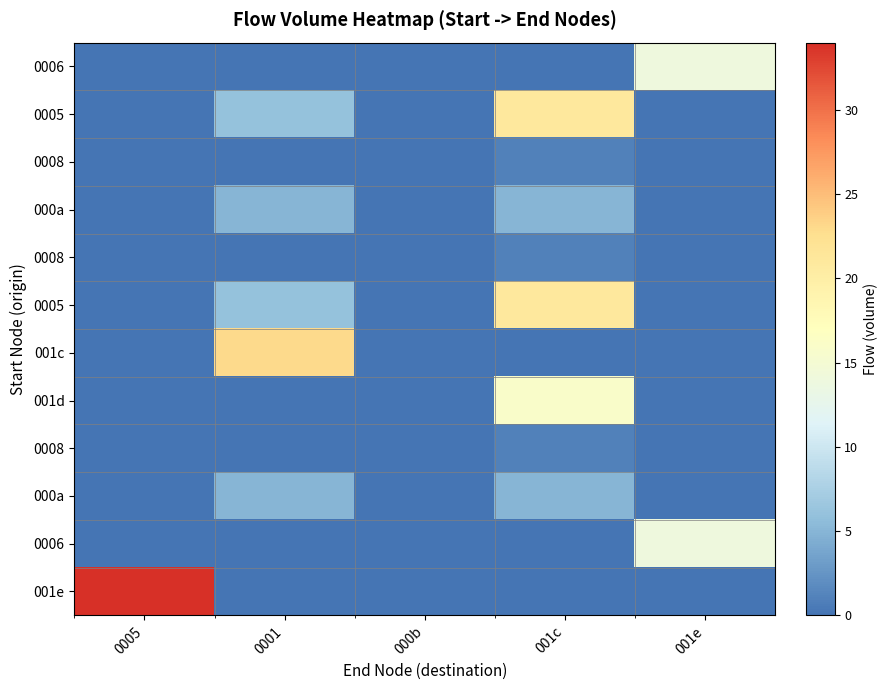

What is the total value across all series at 0001?

45